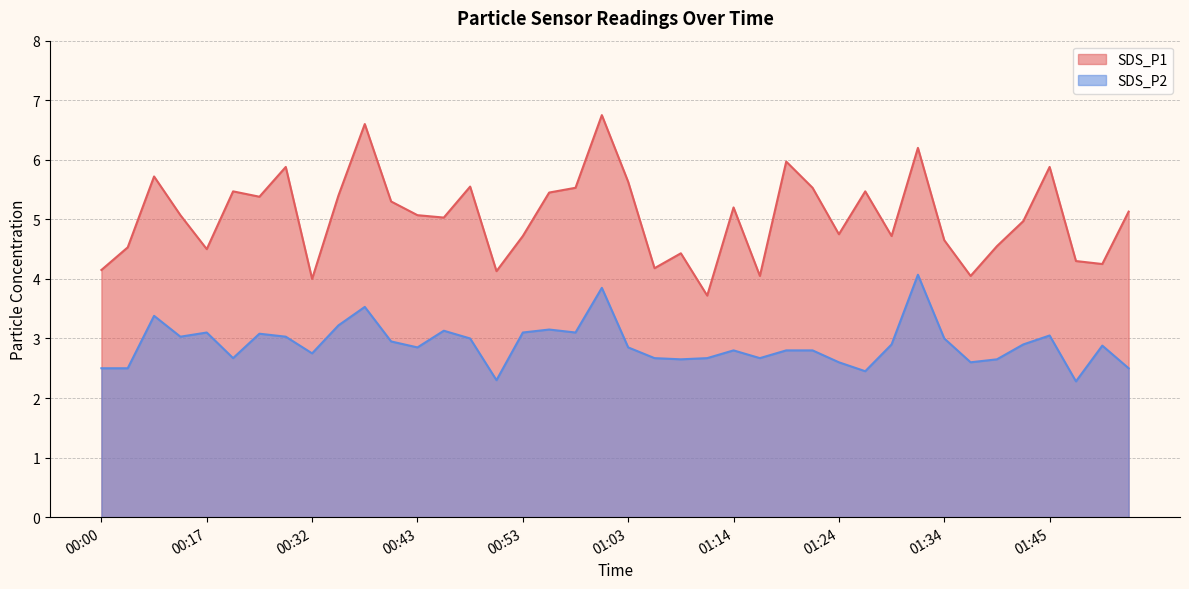

Which series has the largest total across all categories?

SDS_P1